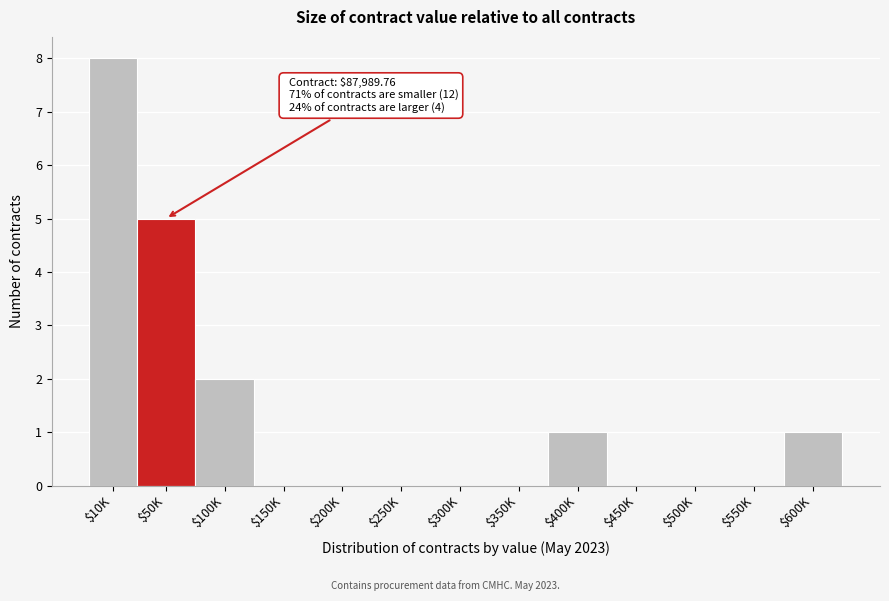

What is the greatest value displayed?

8